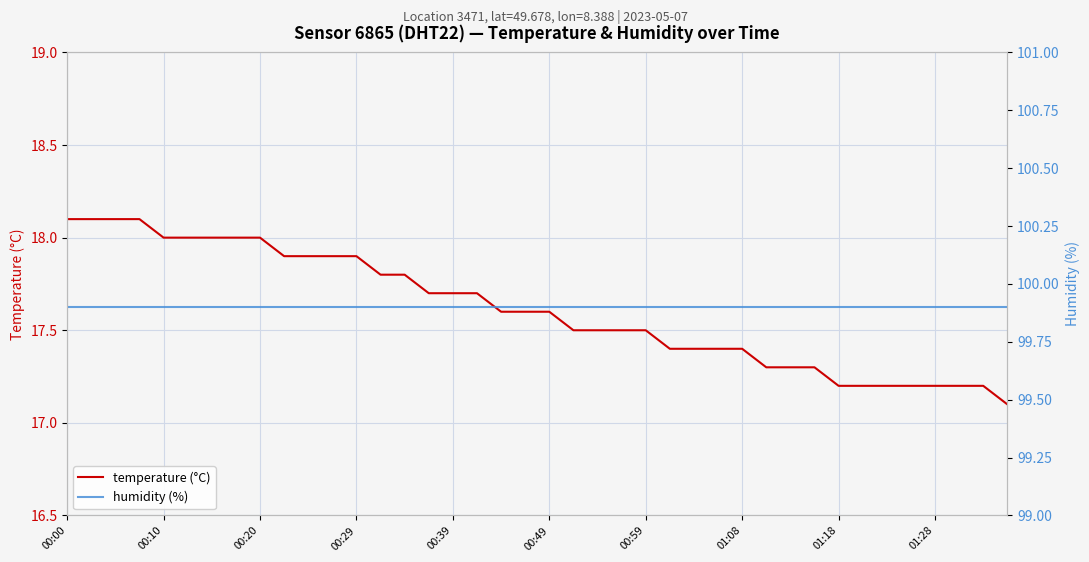

Rank the series by their maximum value, from lowest to highest.

temperature (°C), humidity (%)